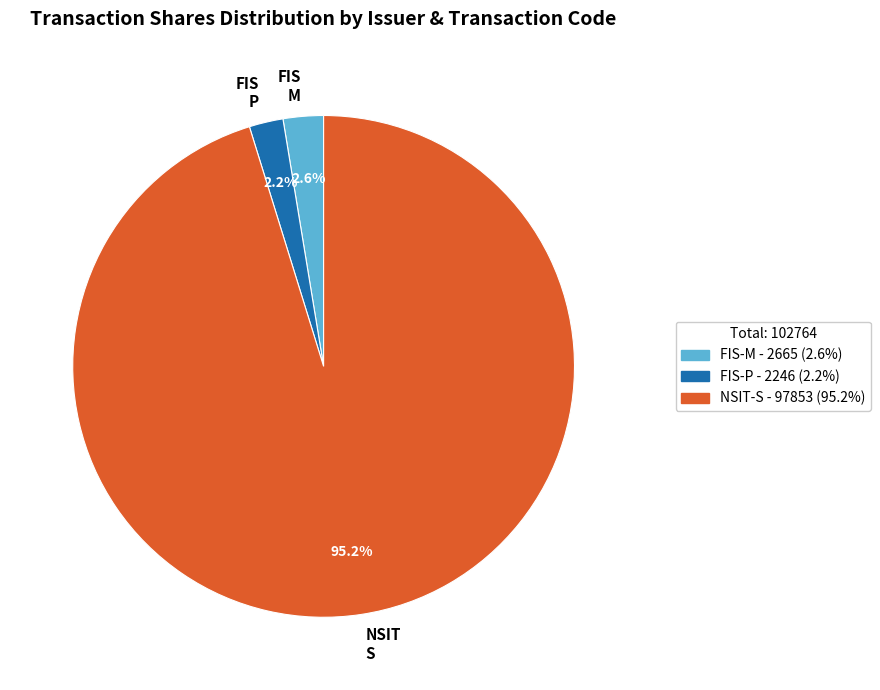

Is the sum of NSIT S and FIS P greater than half?

Yes